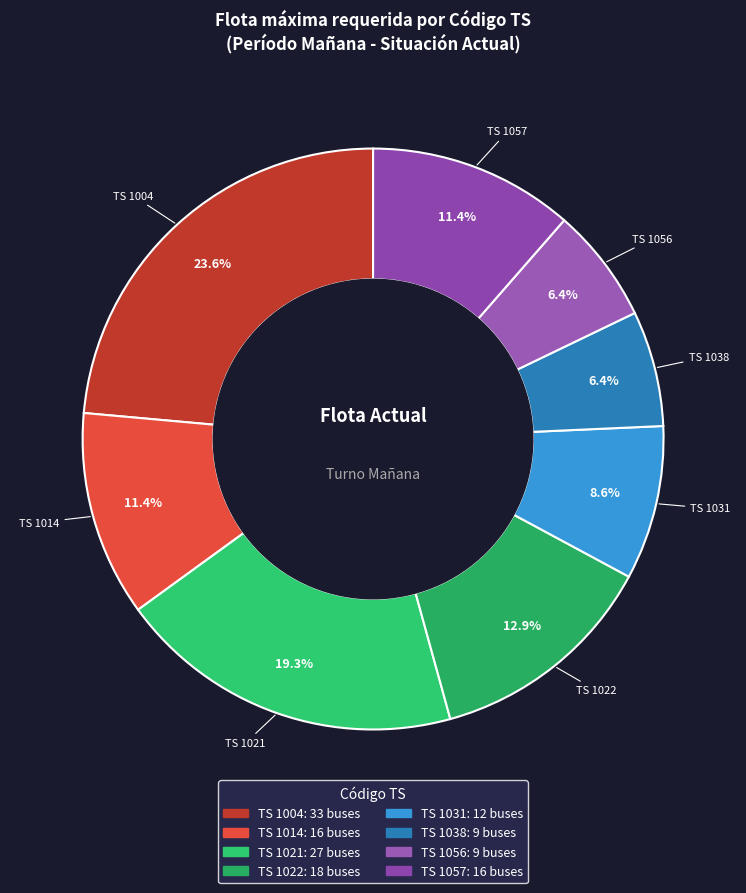

How many slices are in this pie chart?

8